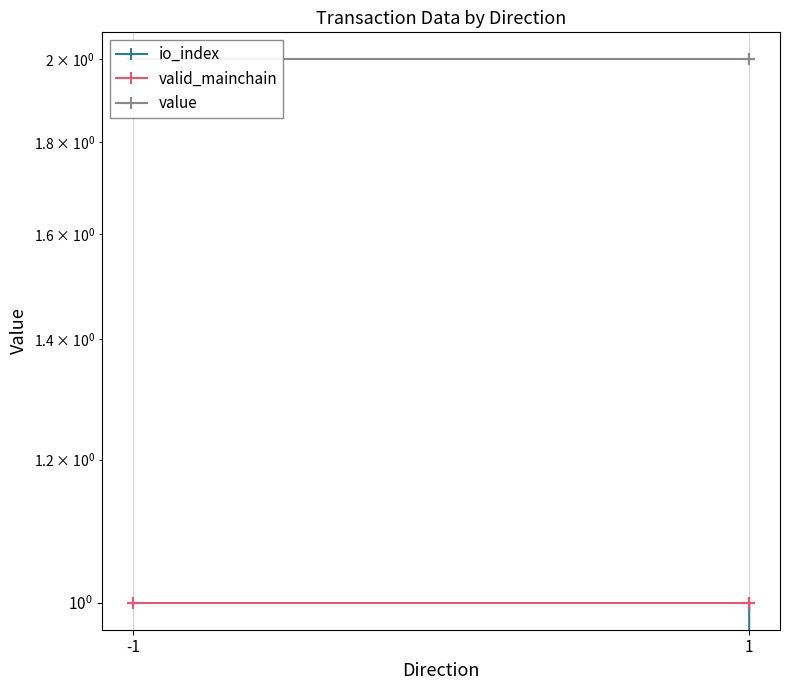

Rank the series by their average value, from highest to lowest.

value, valid_mainchain, io_index